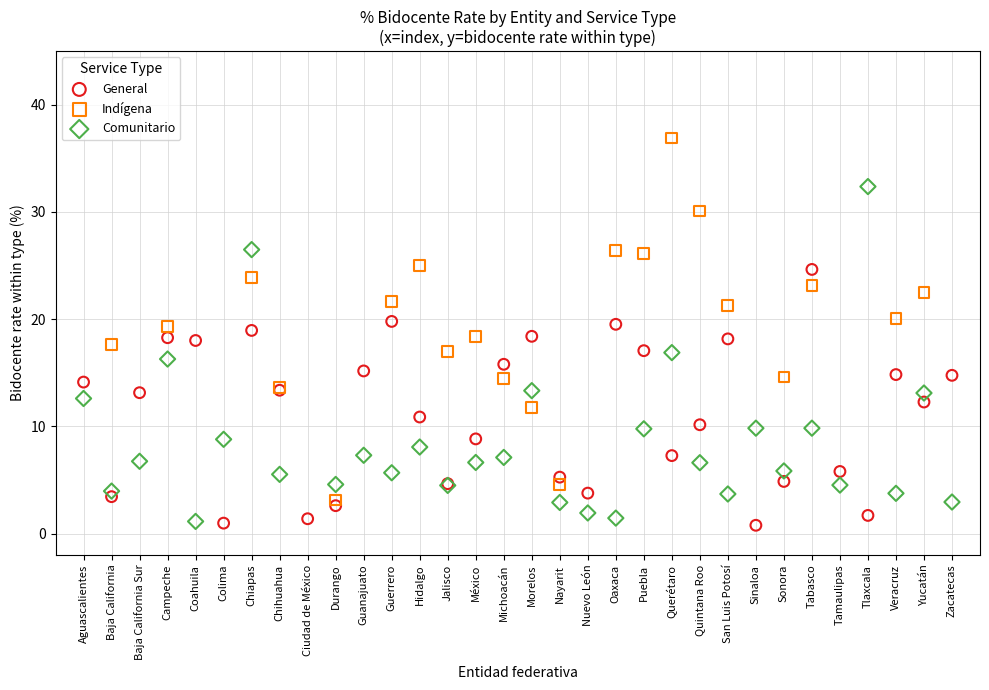

Which series has the widest spread of Y values?

Indígena